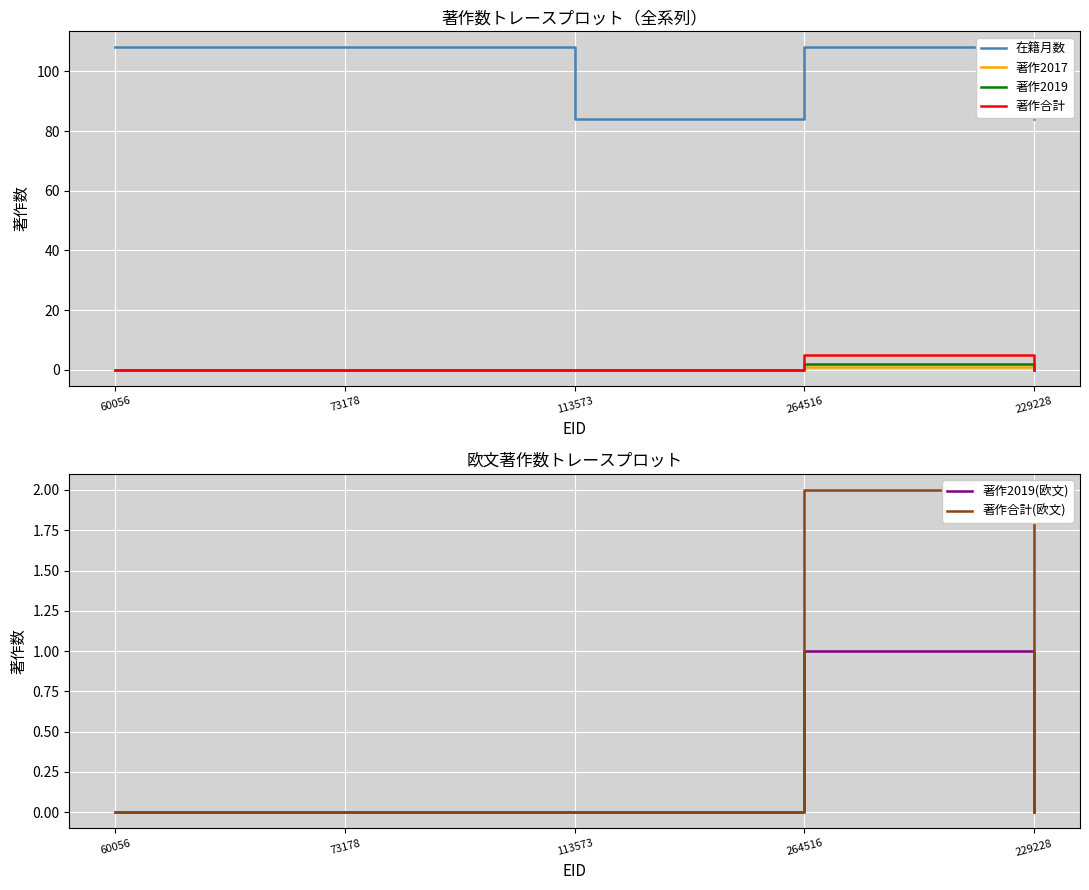

At which category does the chart reach its minimum across all series?

60056